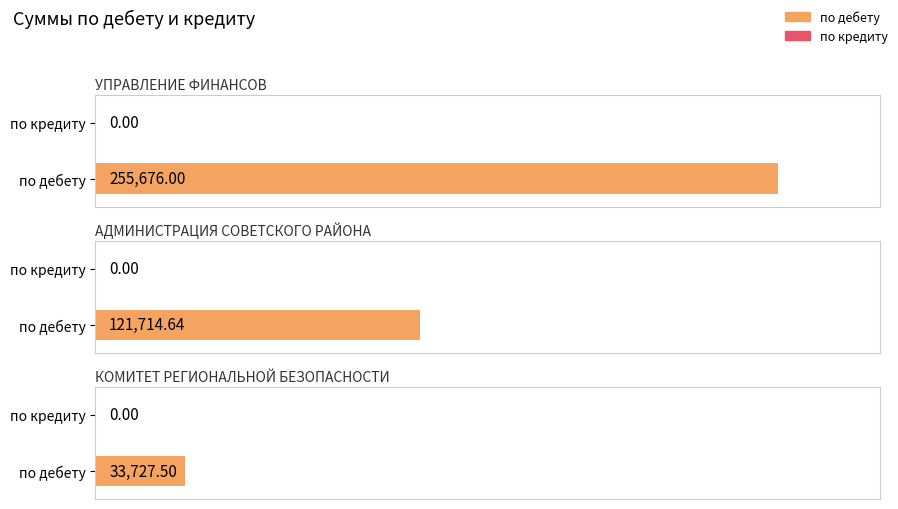

Which series has the largest range (max minus min)?

по дебету